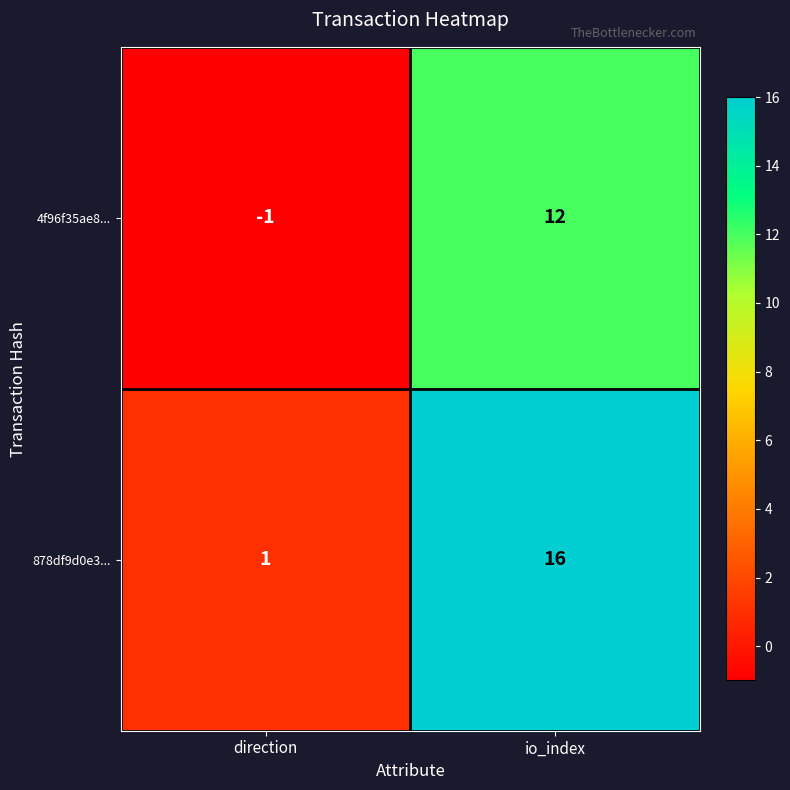

Which series has the widest spread of values?

878df9d0e3...